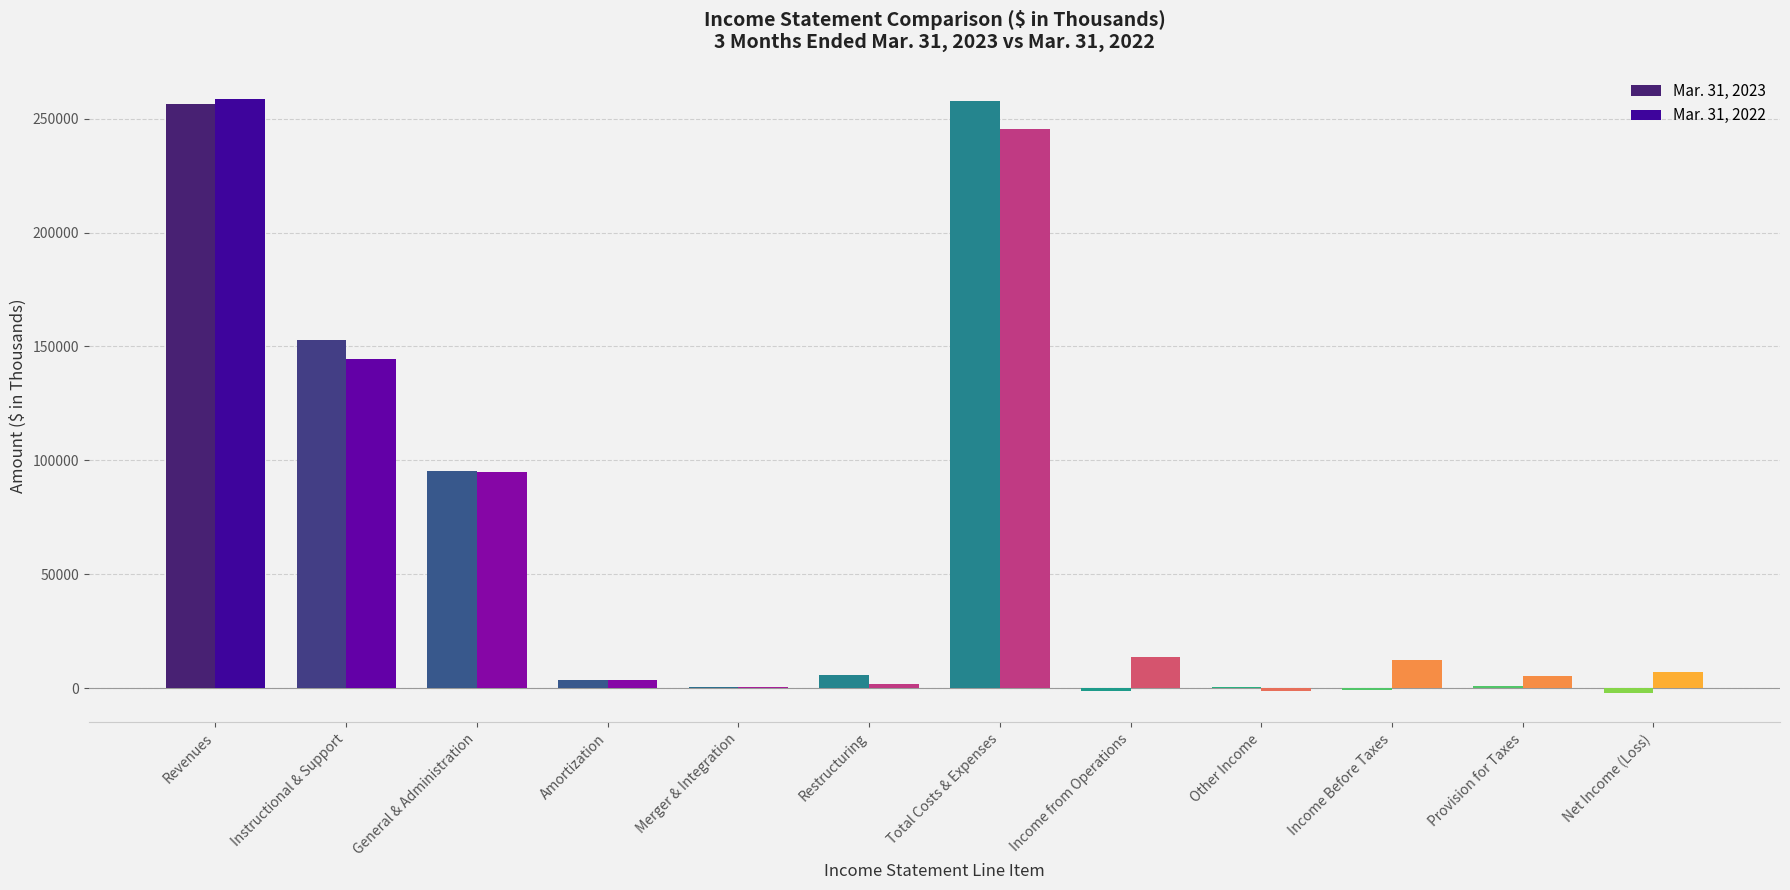

How many groups of bars are there?

12